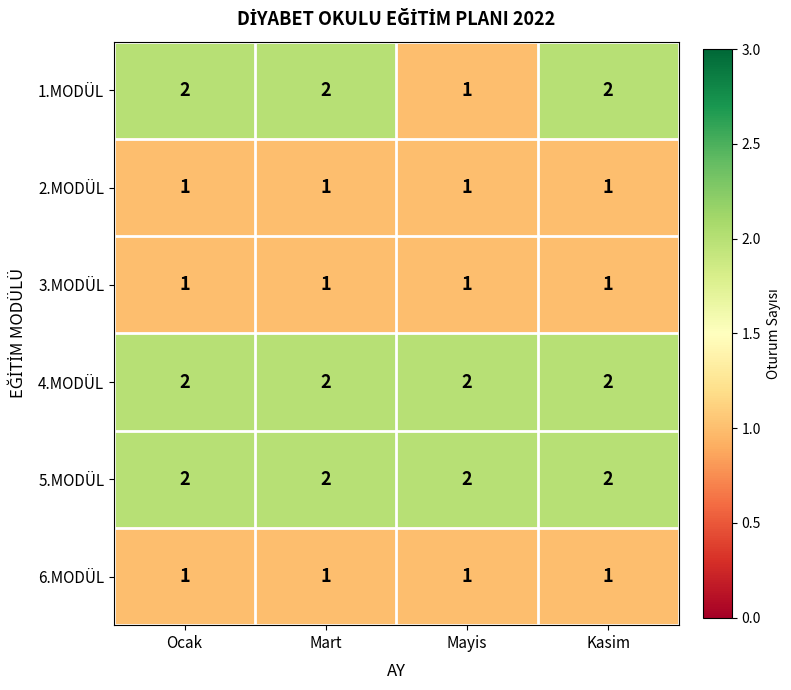

What is the sum of the 5.MODÜL values at Kasim and Mayis?

4